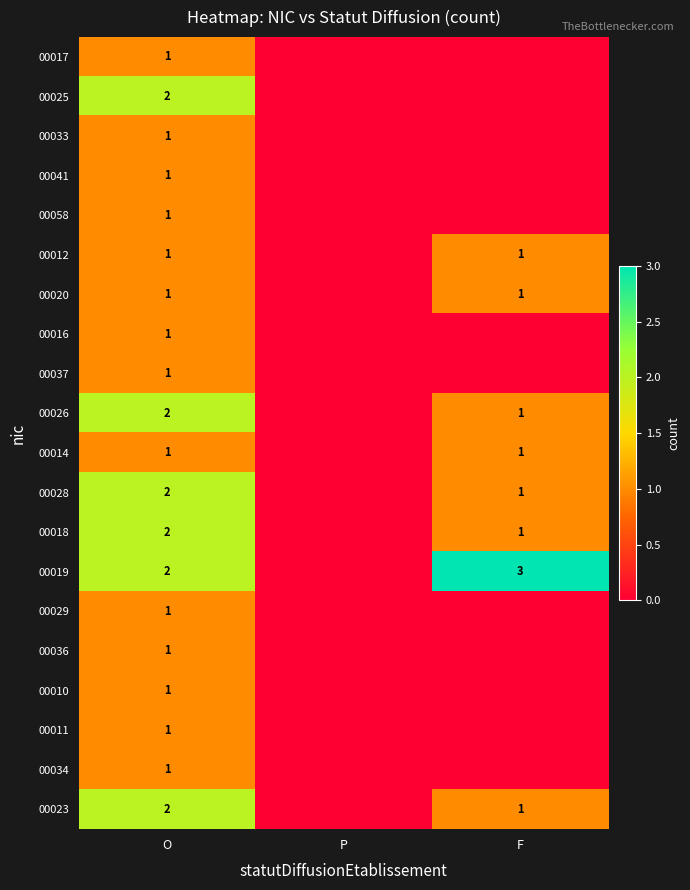

True or false: 00019 has a value of 4 at F.

False